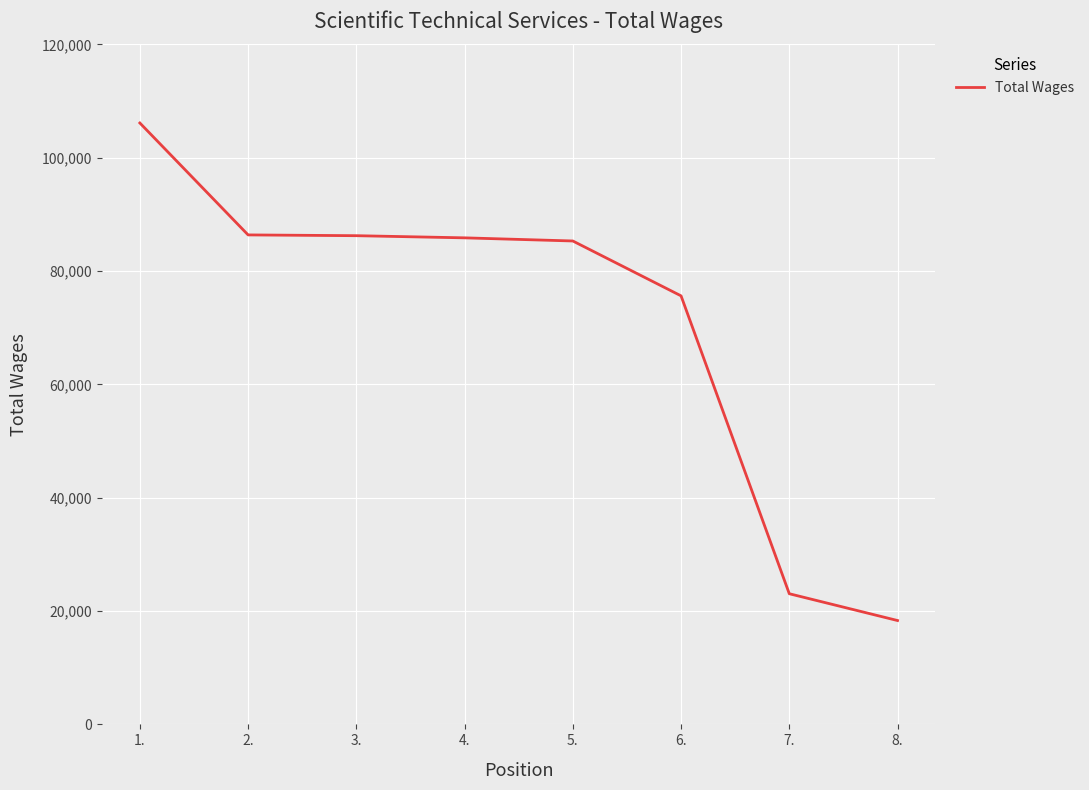

At which label does the data first exceed 85850?

1.